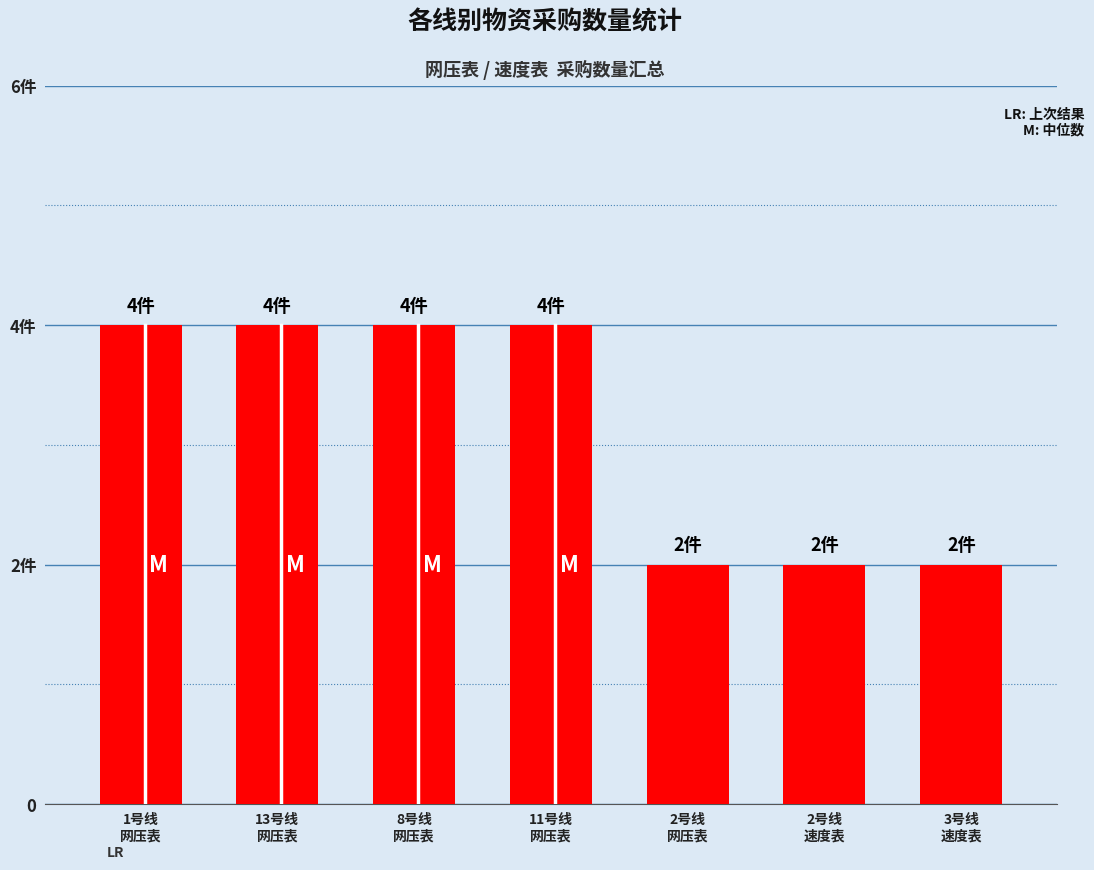

What is the value of the 3rd bar from the left?

4